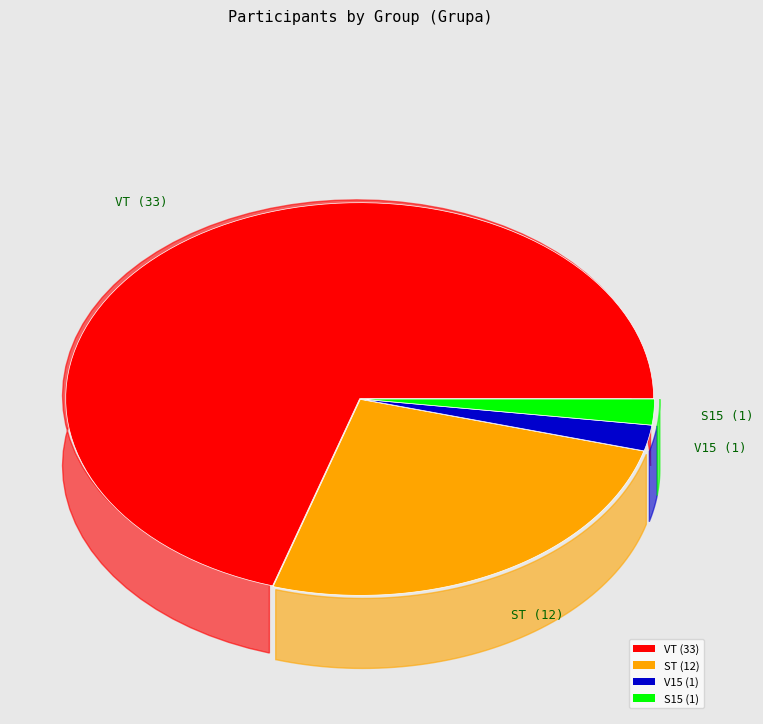

True or false: VT accounts for 56% of the total.

False